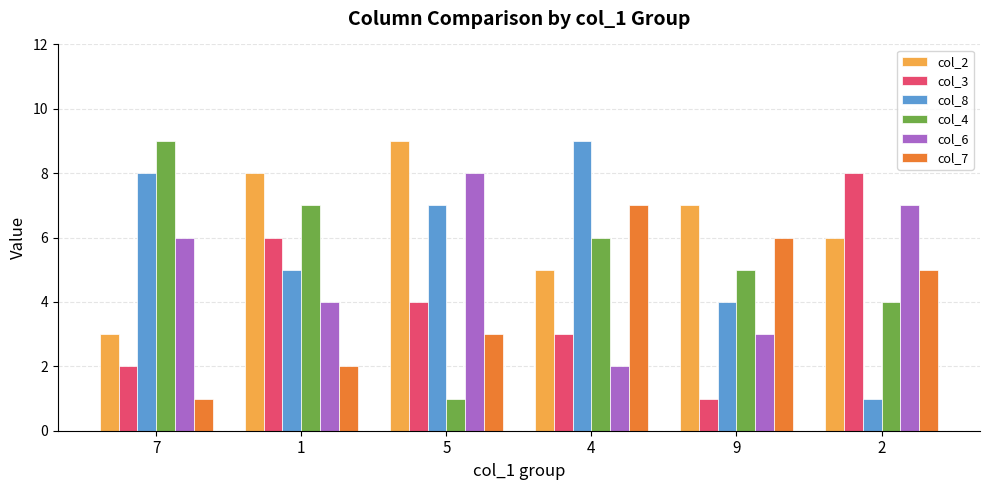

The value of col_6 at 1 is 6. True or false?

False